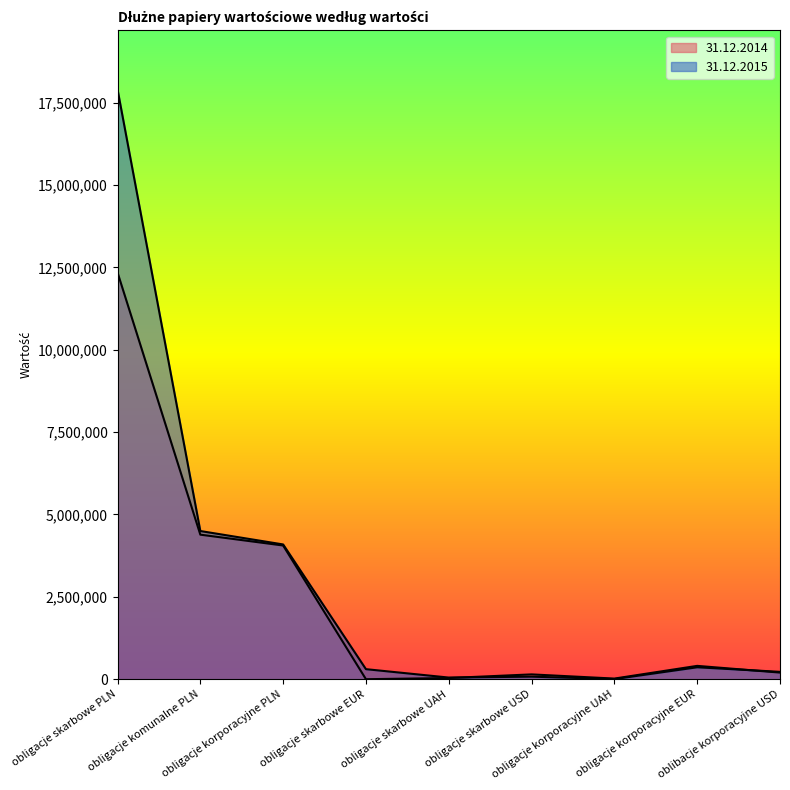

What is the difference between the 31.12.2015 values at obligacje skarbowe EUR and obligacje korporacyjne PLN?

3786039